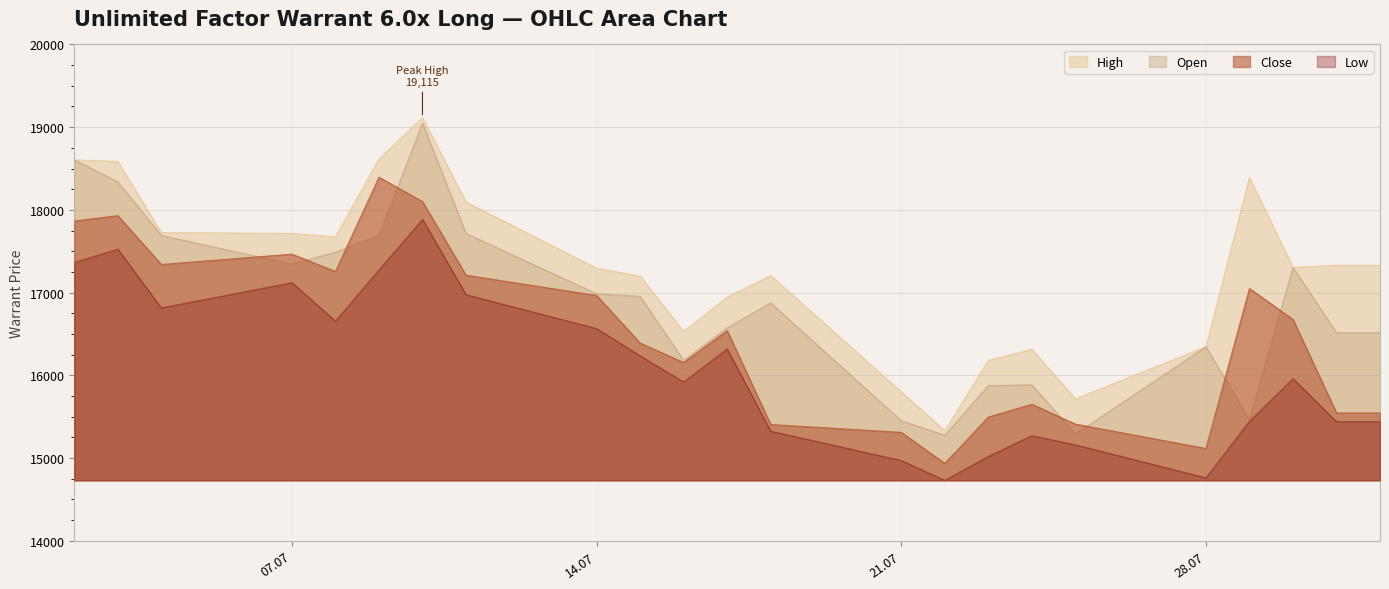

Rank the series by their maximum value, from lowest to highest.

Low, Close, Open, High